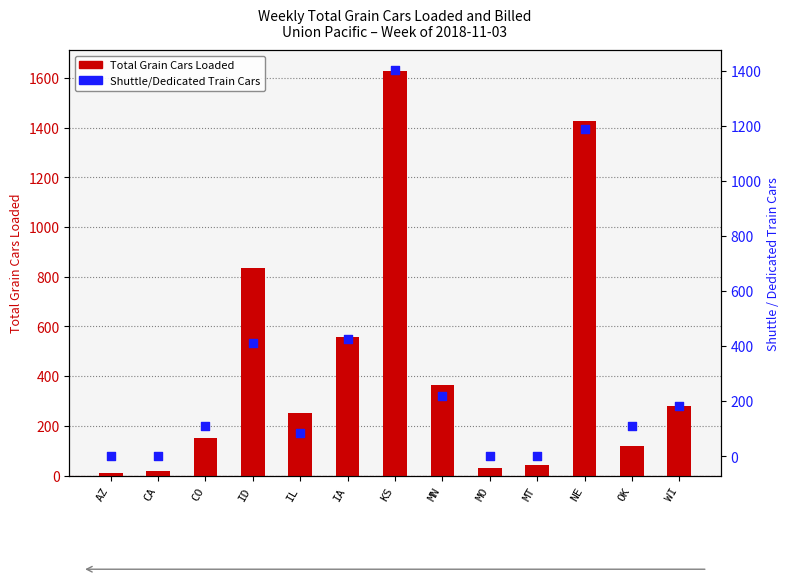

Which series reaches the minimum Y coordinate?

Shuttle Train Cars